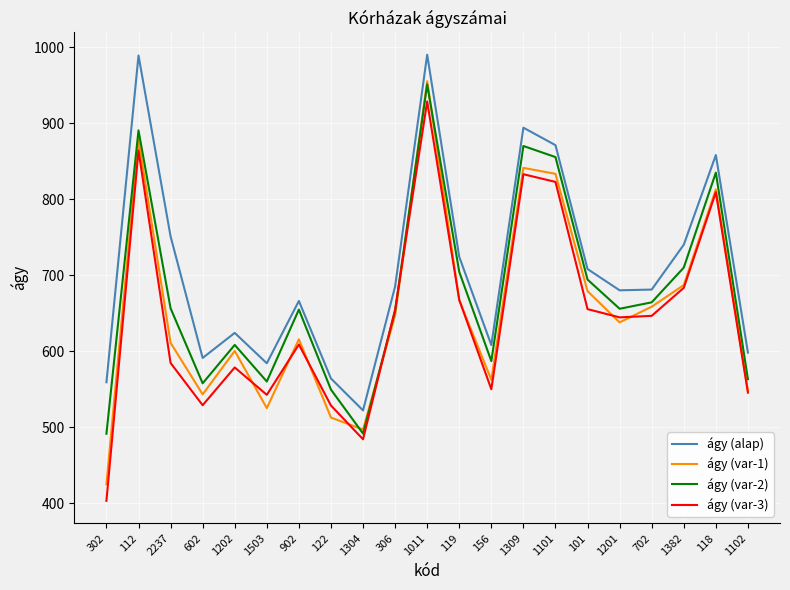

Which series has the largest total across all categories?

ágy (alap)